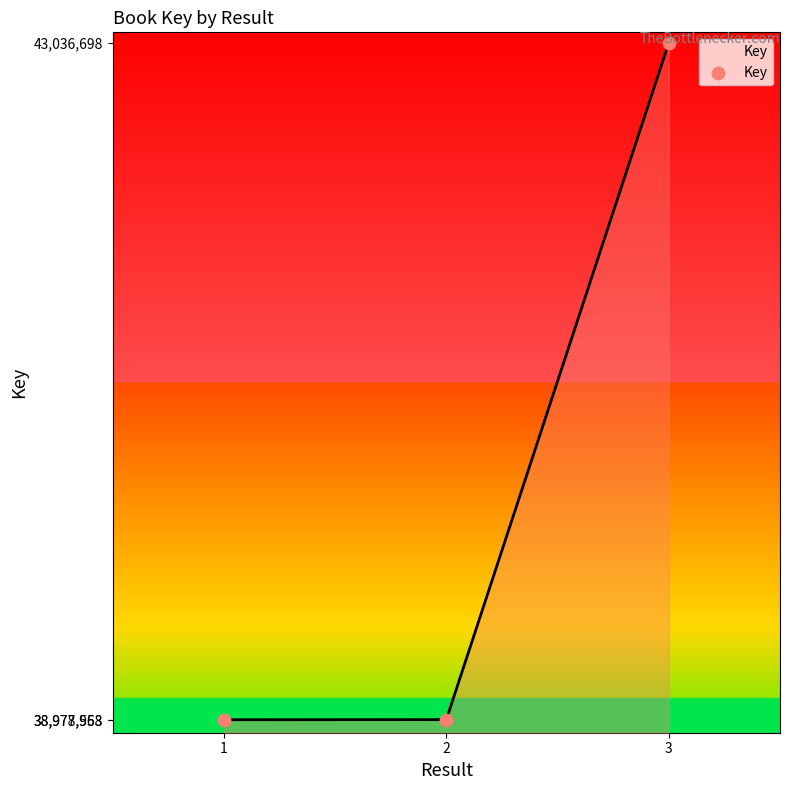

What is the change in value from 2 to 3?

+4058145